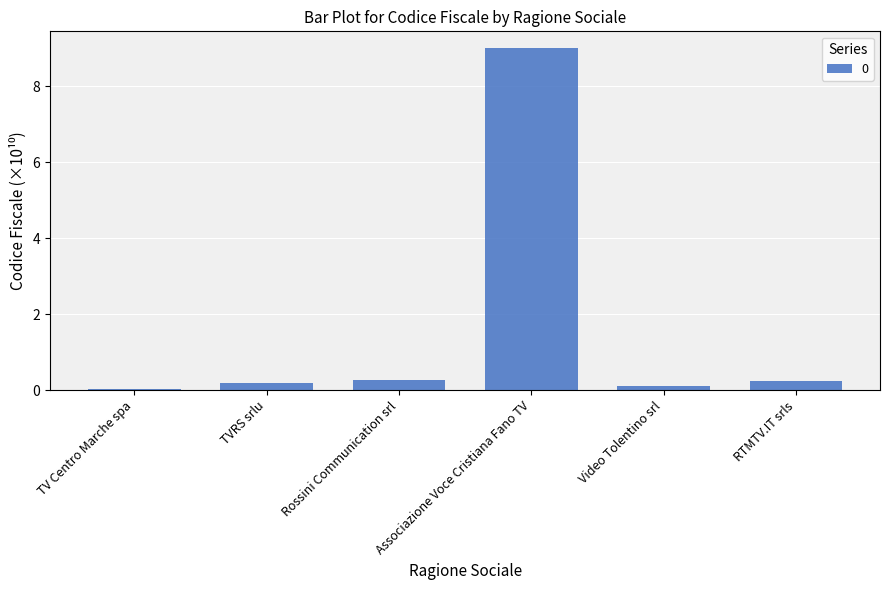

What is the sum of the values at Rossini Communication srl and Video Tolentino srl?

0.4